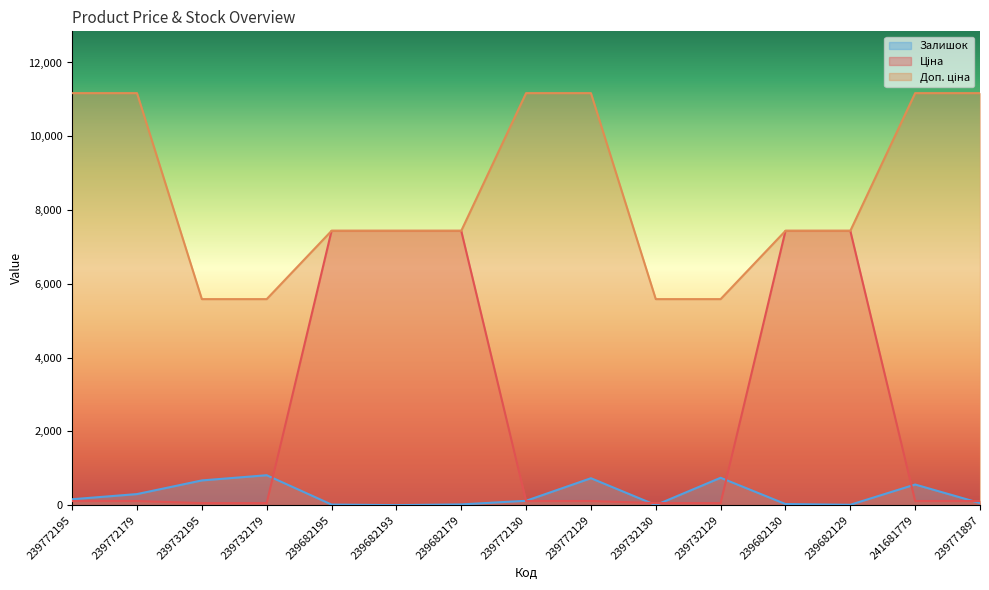

Does the chart have visible grid lines?

No